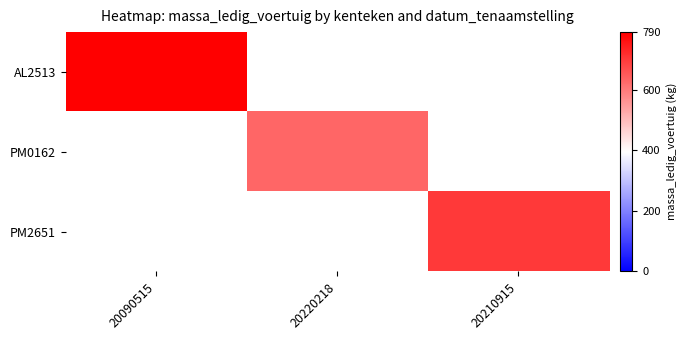

List the series in order of their overall mean, lowest first.

AL2513, PM0162, PM2651